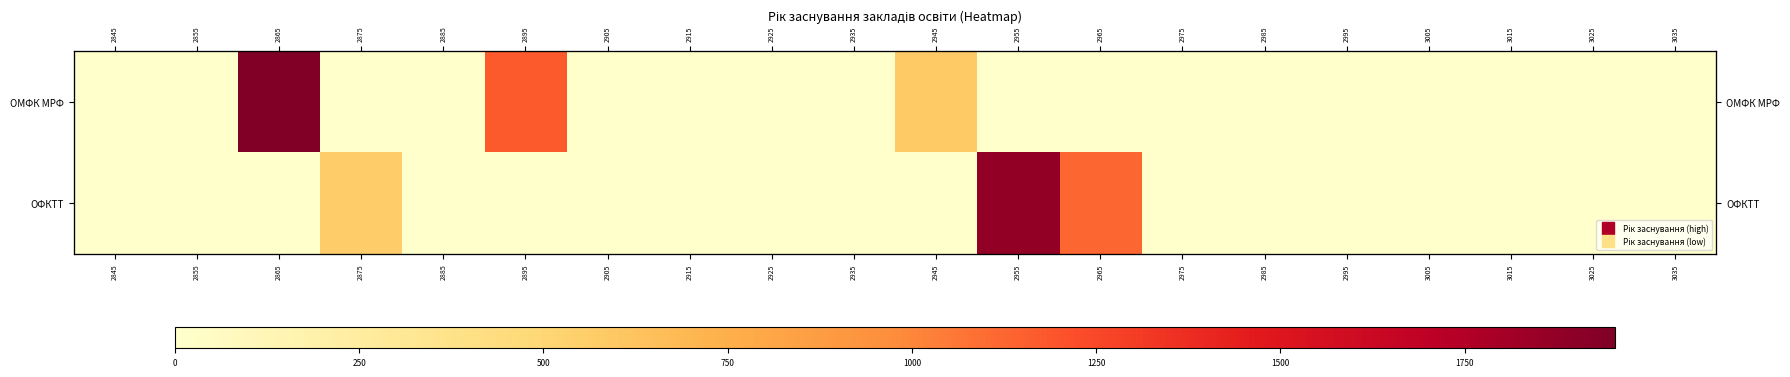

At which category is the sum across all series the highest?

2865